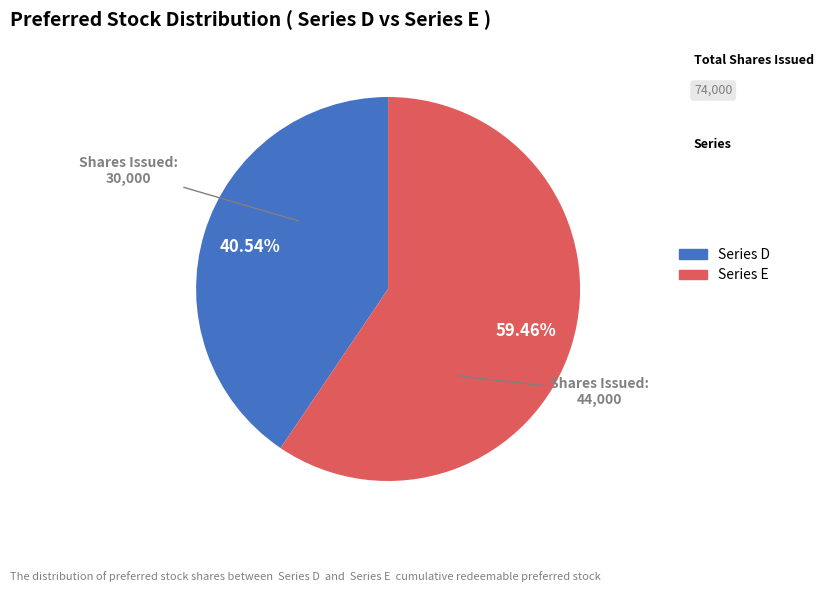

Does any single category account for the majority?

Yes